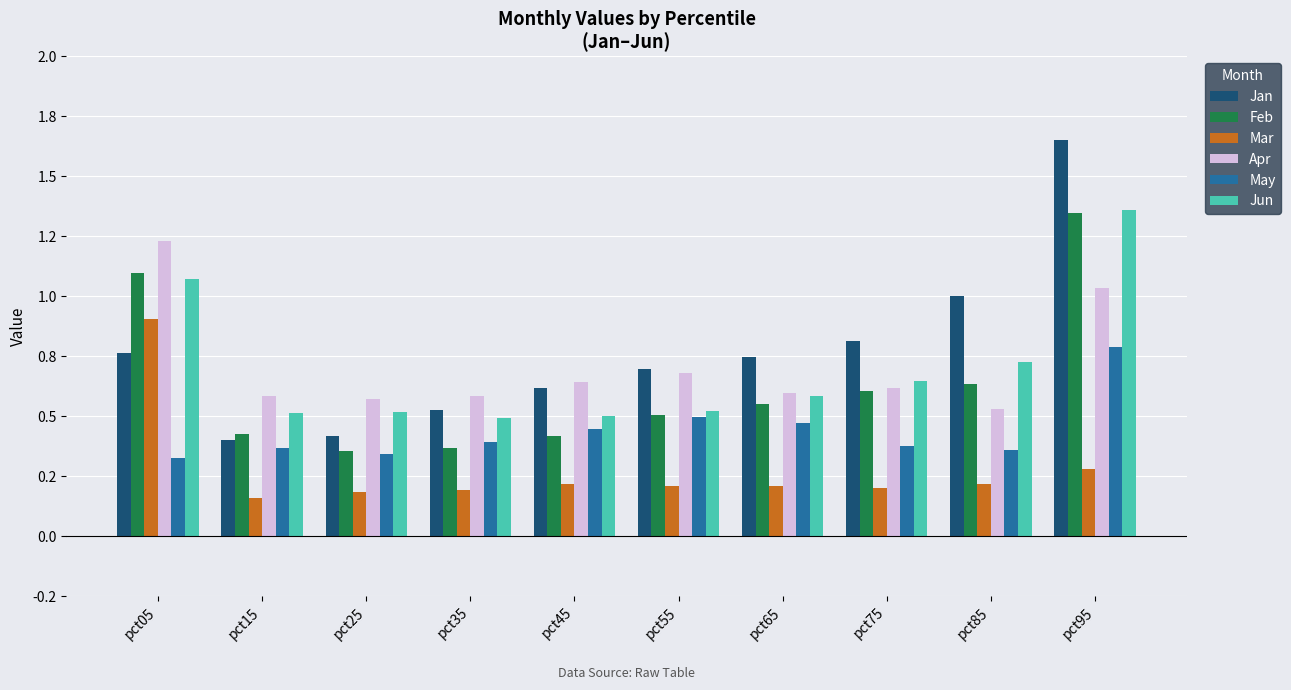

Does the chart contain stacked bars?

No